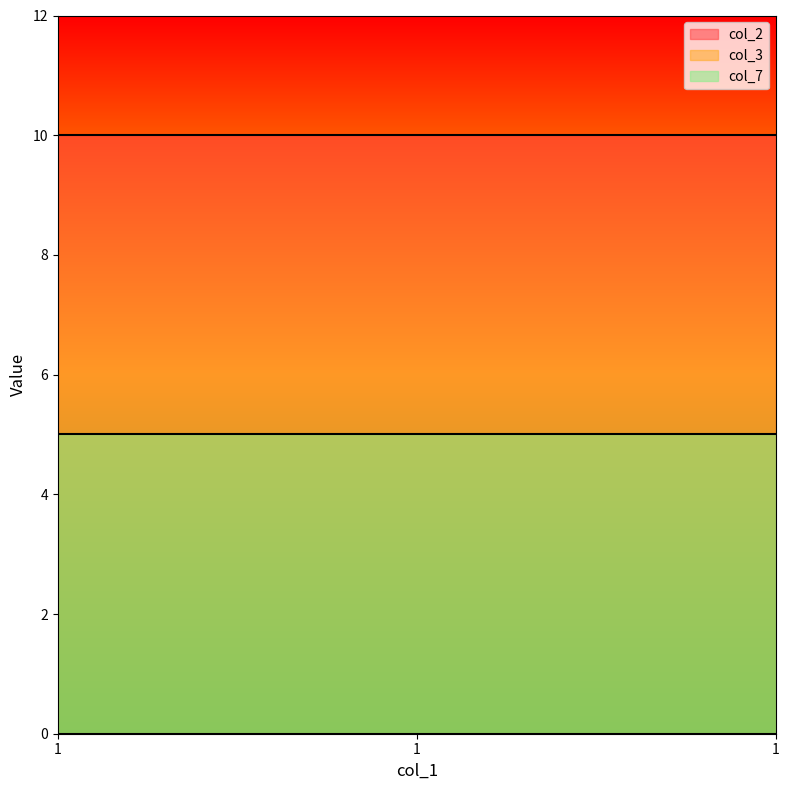

List the labels in order of col_7 value, largest first.

1, 1, 1